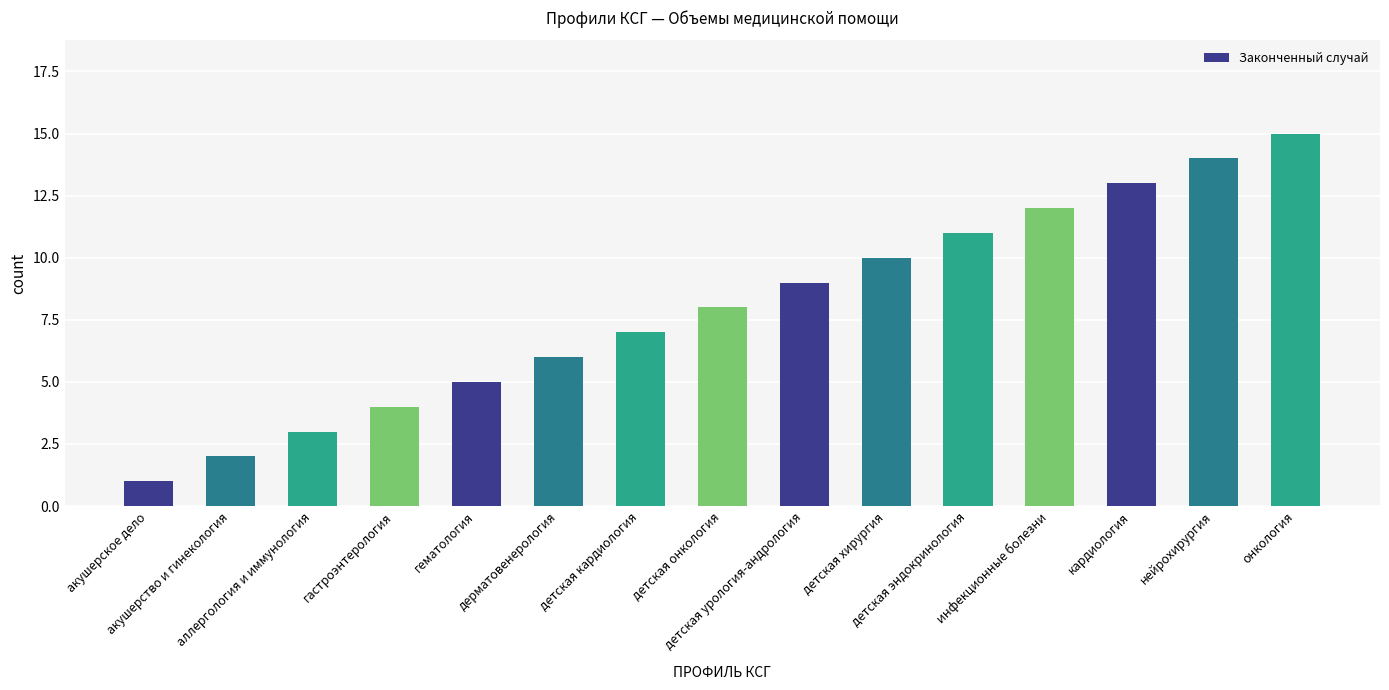

The value at кардиология is 17. True or false?

False